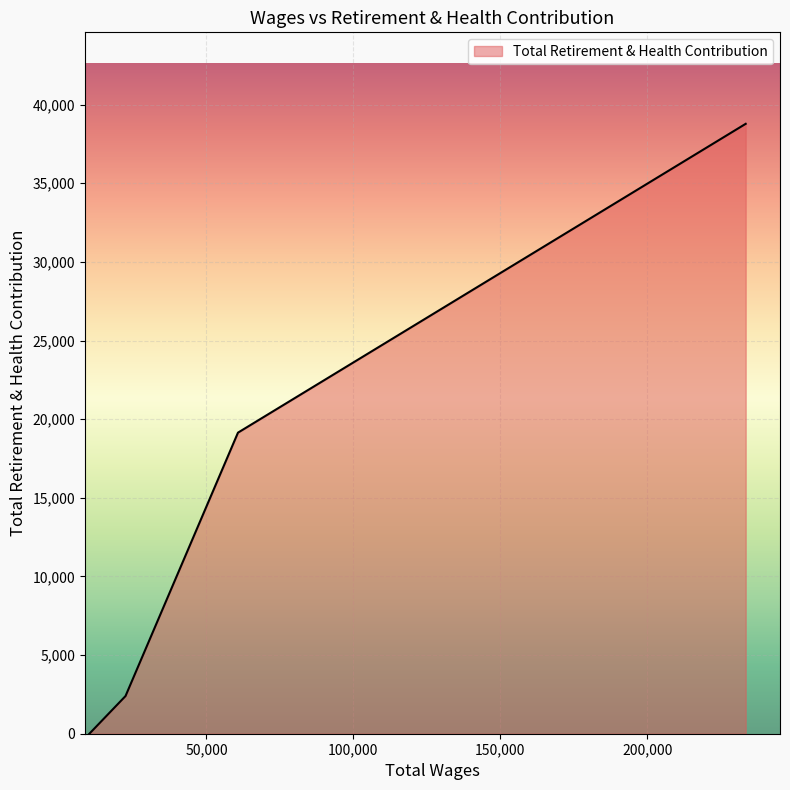

What is the sum of all values?

60320